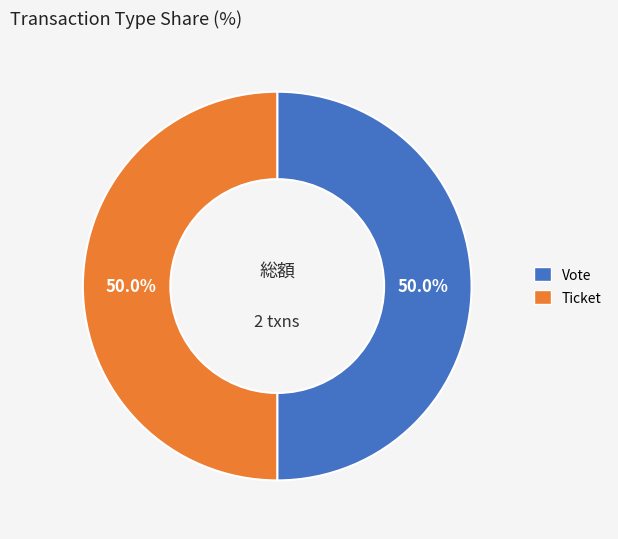

Rank the categories by value from lowest to highest.

Ticket tx (io_index=0), Vote tx (io_index=1)